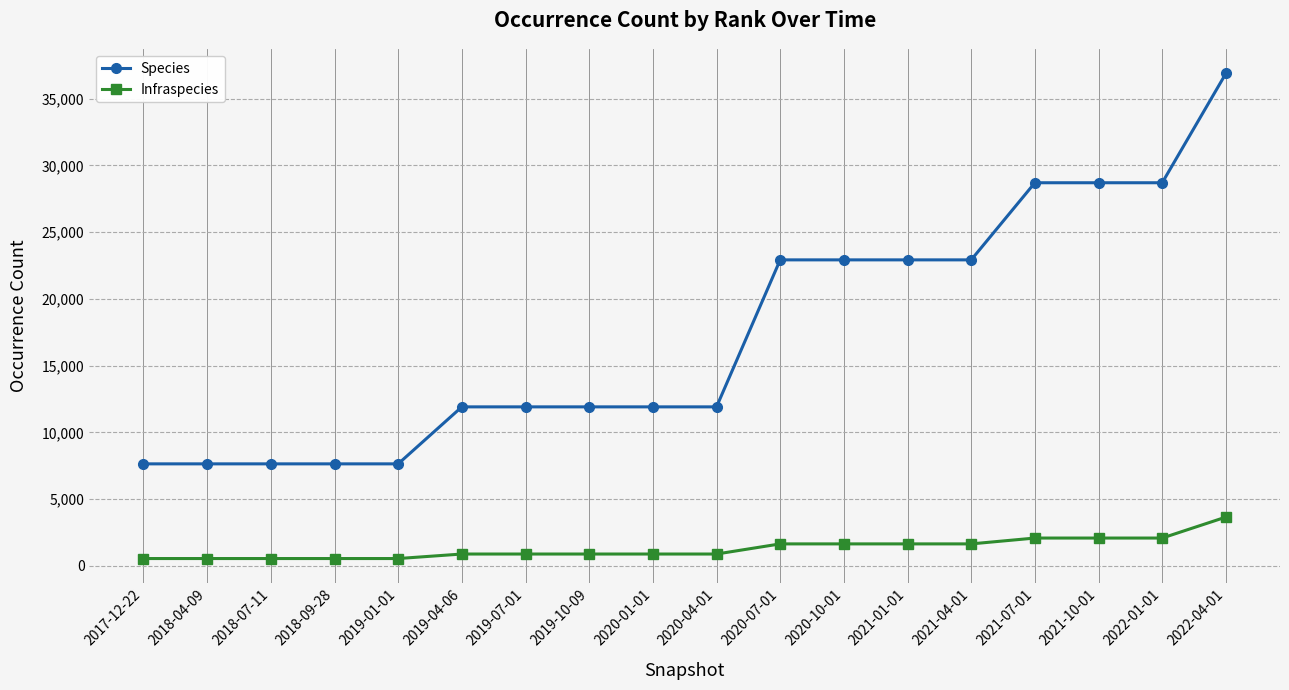

Reading left to right, extract all data points from this chart.

Species: 7638	7638	7638	7638	7638	11907	11907	11907	11907	11907	22918	22918	22918	22918	28695	28695	28695	36880
Infraspecies: 546	546	546	546	546	884	884	884	884	884	1643	1643	1643	1643	2081	2081	2081	3651